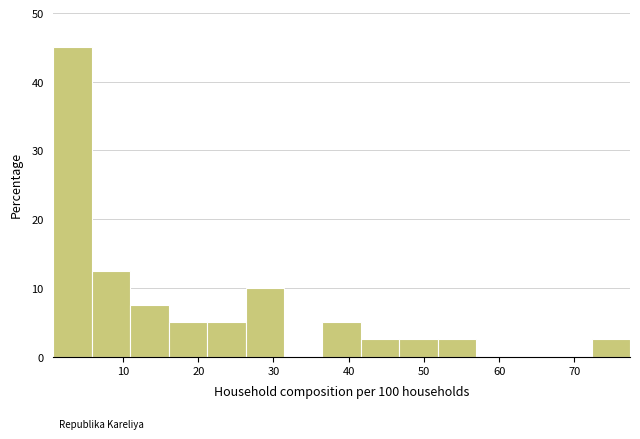

Reading left to right, transcribe this chart: for each bar, give the range it covers on the x-axis and its height. Neither the bar edges nor the heights are printed on the chart, so give them approximately, as read against the axes.

1 to 6: 45
6 to 11: 13
11 to 16: 8
16 to 21: 5
21 to 26: 5
26 to 31: 10
31 to 37: 0
37 to 42: 5
42 to 47: 3
47 to 52: 3
52 to 57: 3
57 to 62: 0
62 to 67: 0
67 to 72: 0
72 to 77: 3